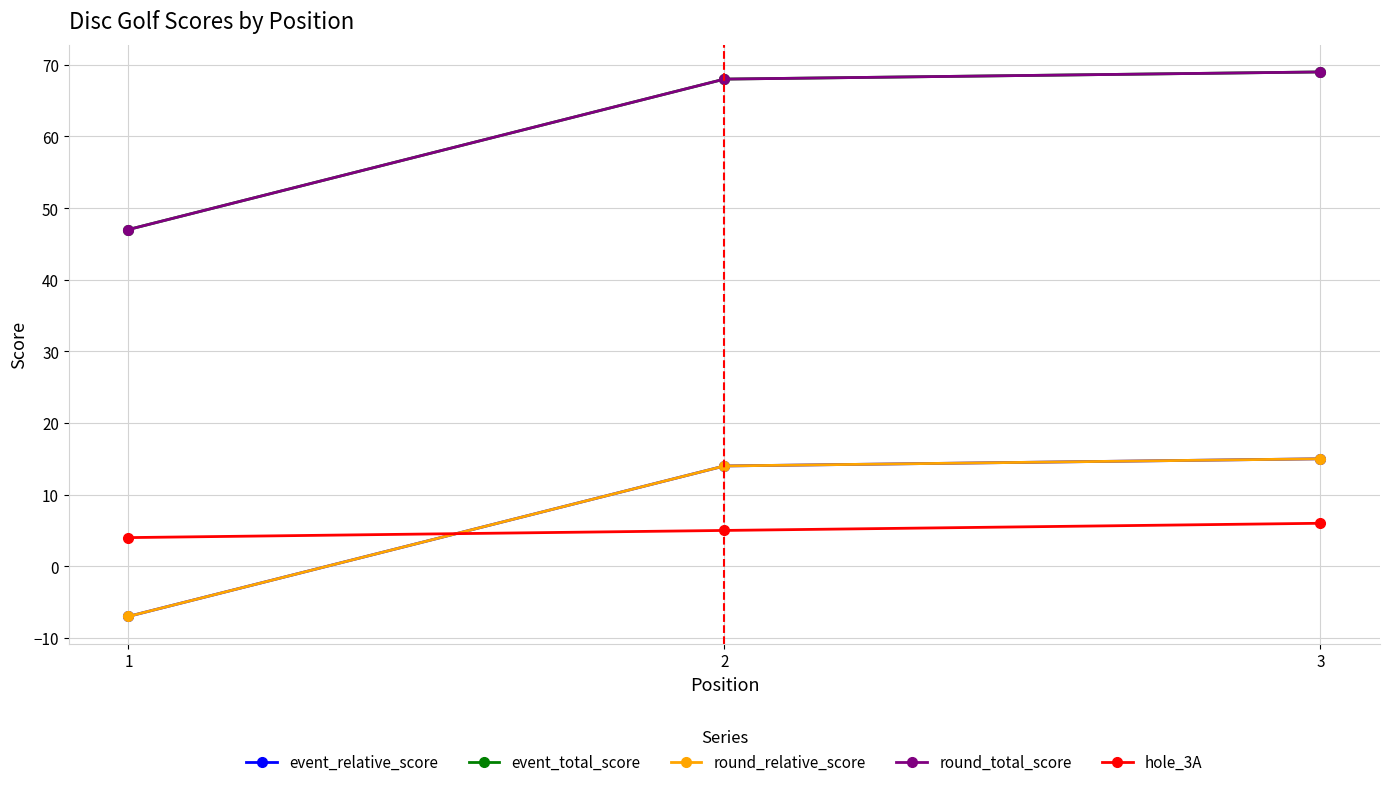

Is this an area chart (filled region under the line)?

No